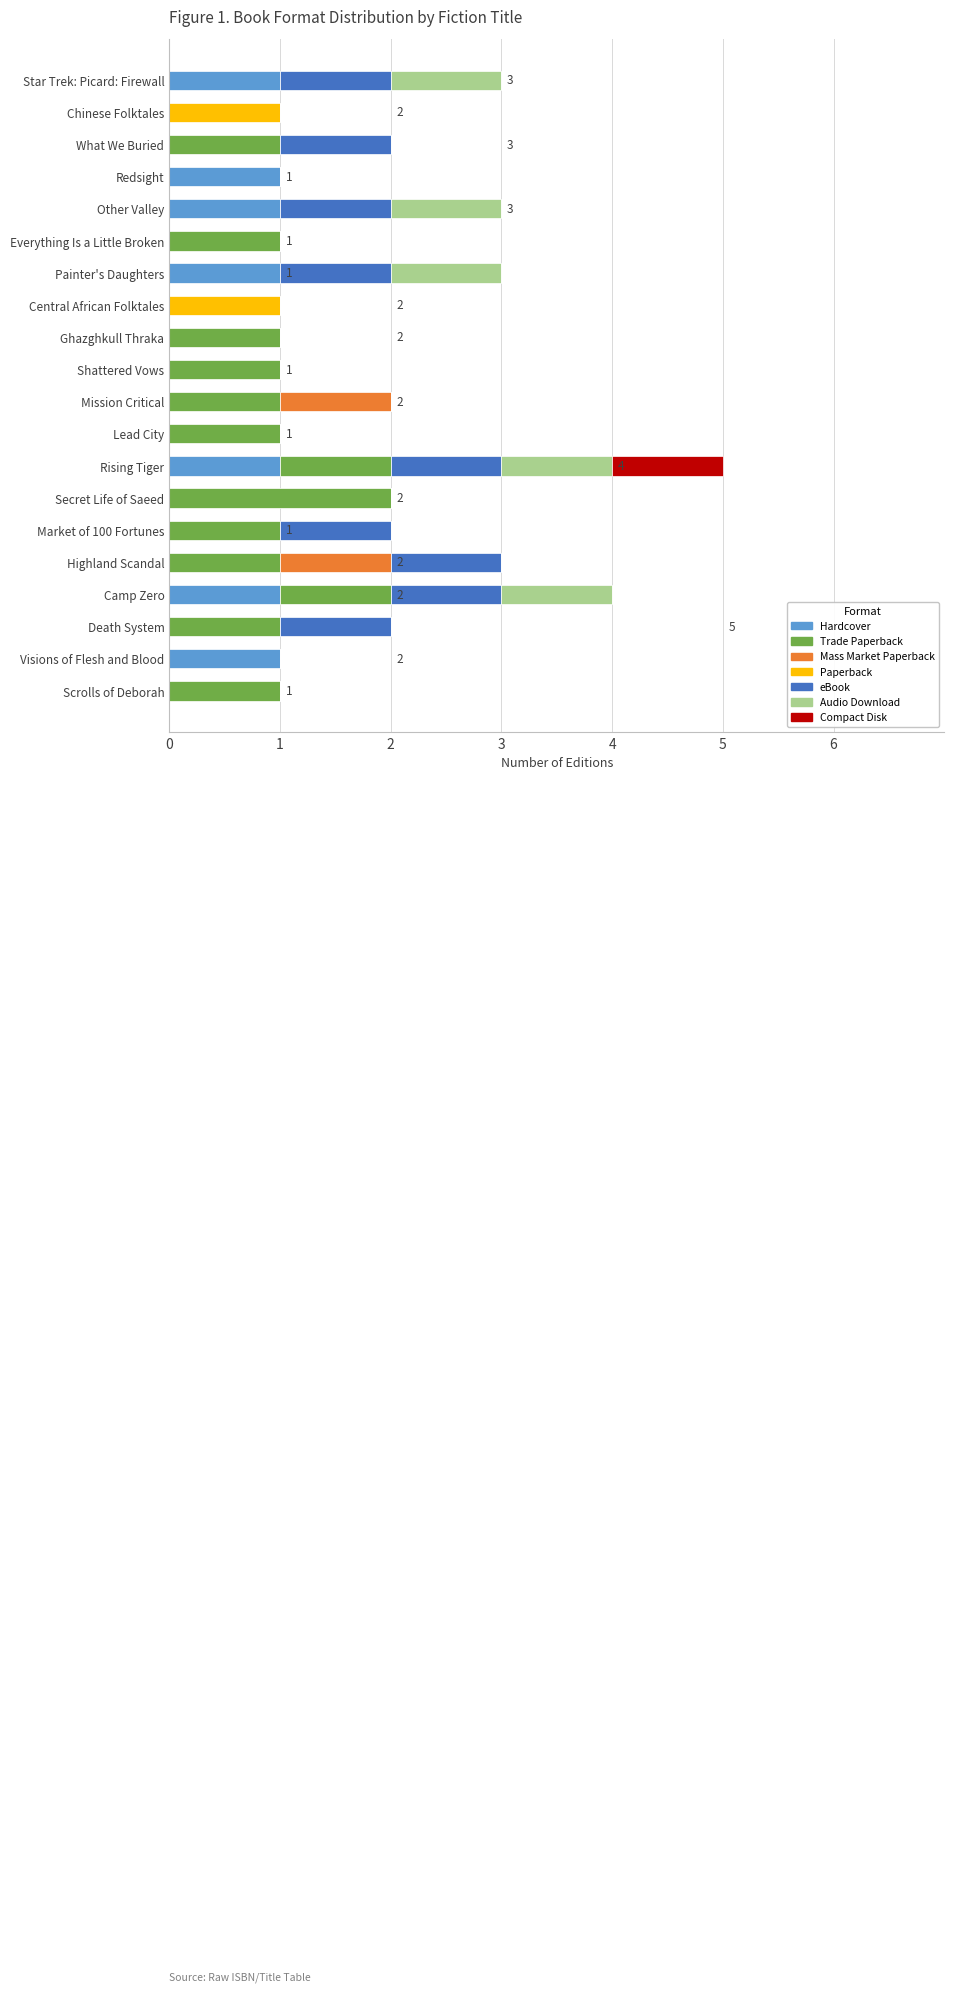

At which category is the sum across all series the highest?

Rising Tiger